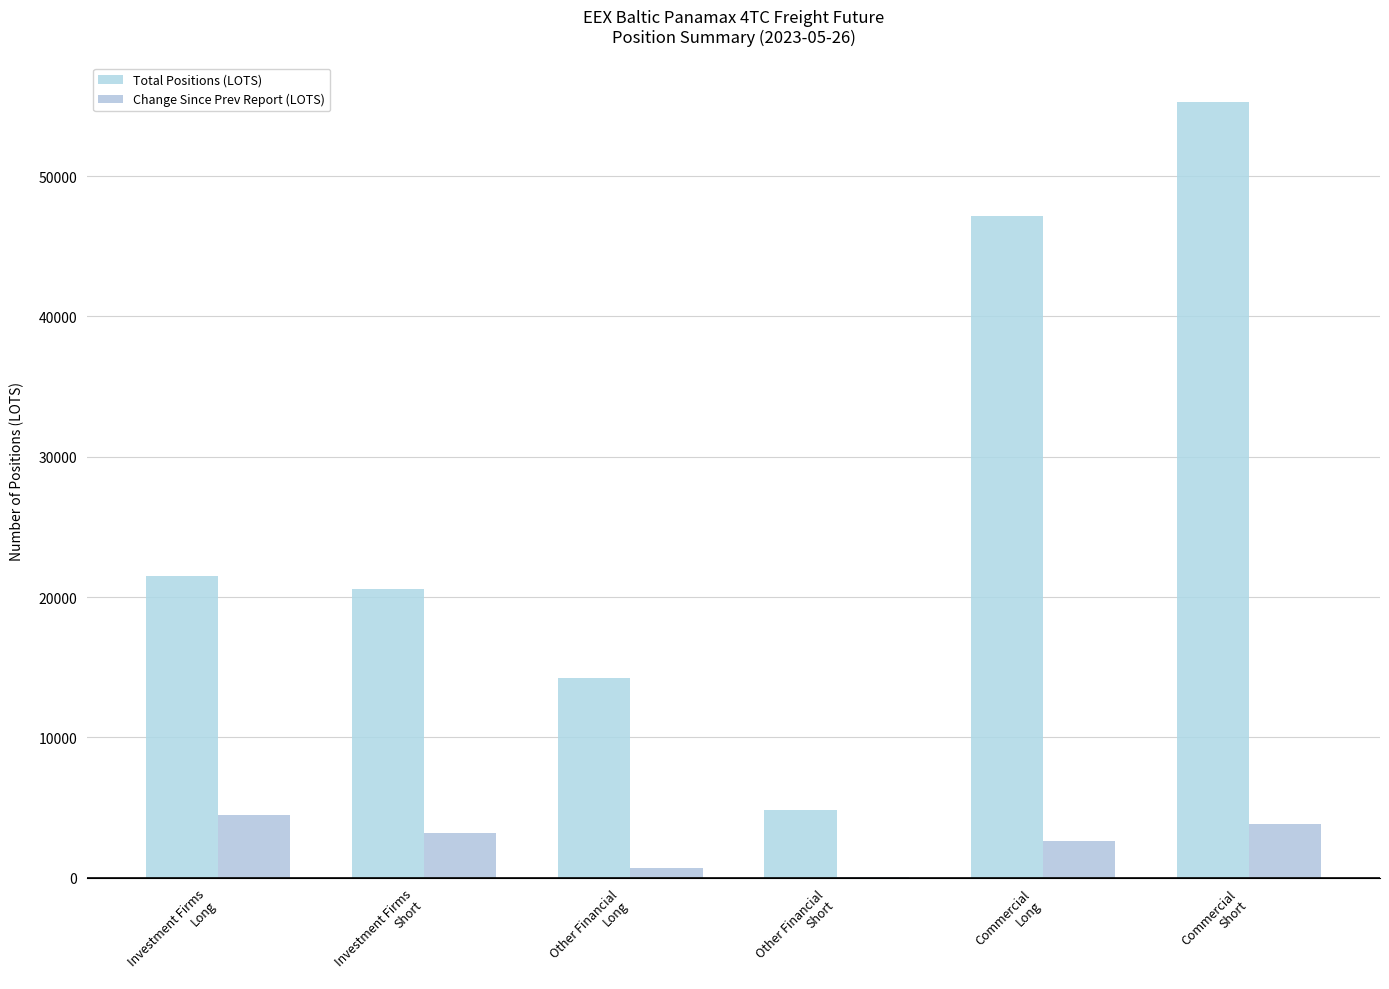

List the series in order of their overall mean, highest first.

Total Positions (LOTS), Change Since Prev Report (LOTS)